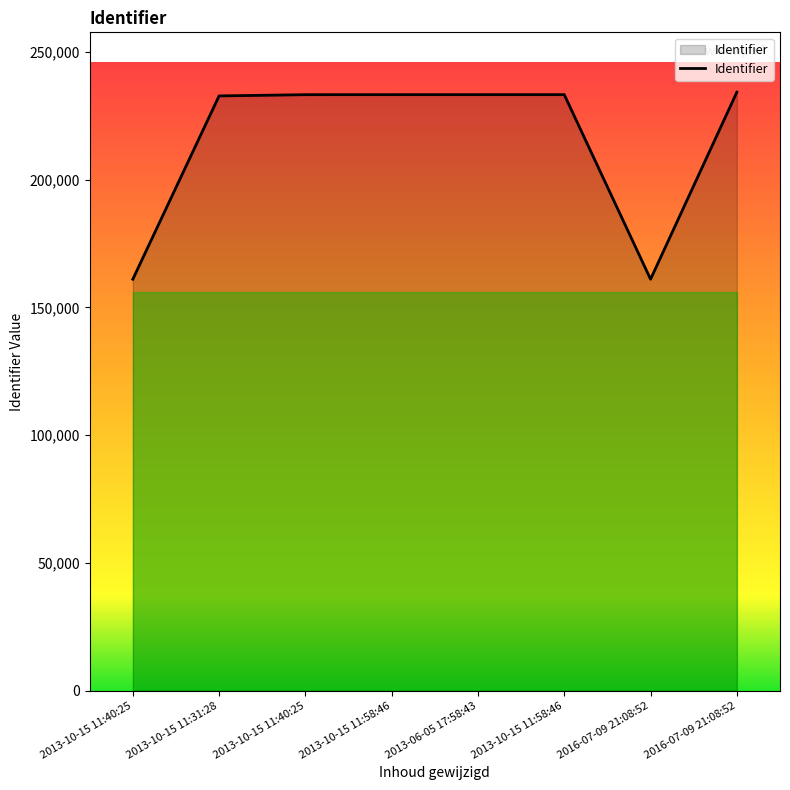

At which label is the value closest to 197648?

2013-10-15 11:31:28